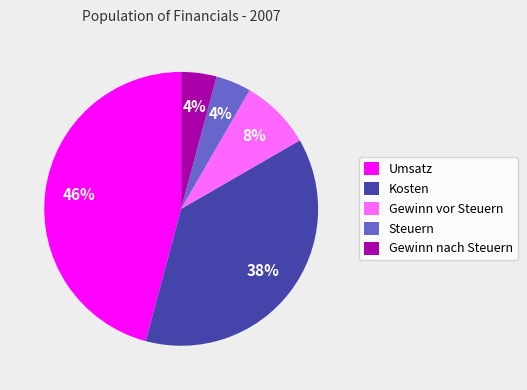

Which has a higher value, Kosten or Umsatz?

Umsatz